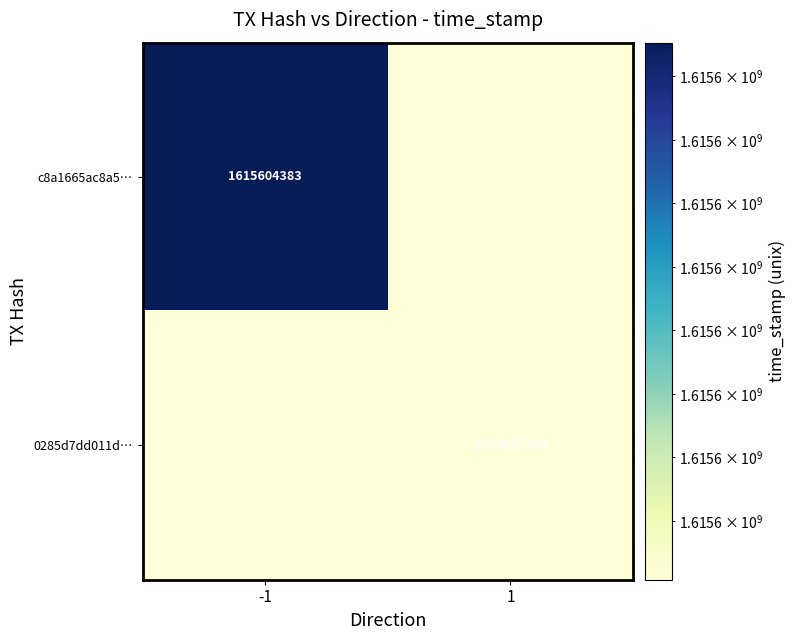

Is it true that c8a1665ac8a5… equals 1615604383 at -1?

True